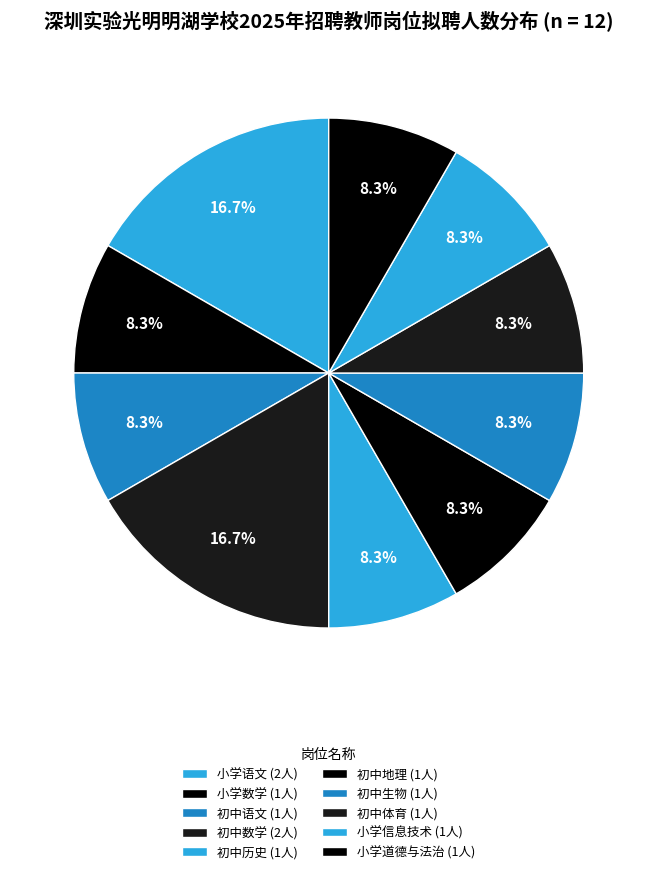

To the nearest percent, what is the combined percentage of 初中生物 and 初中历史?

17%